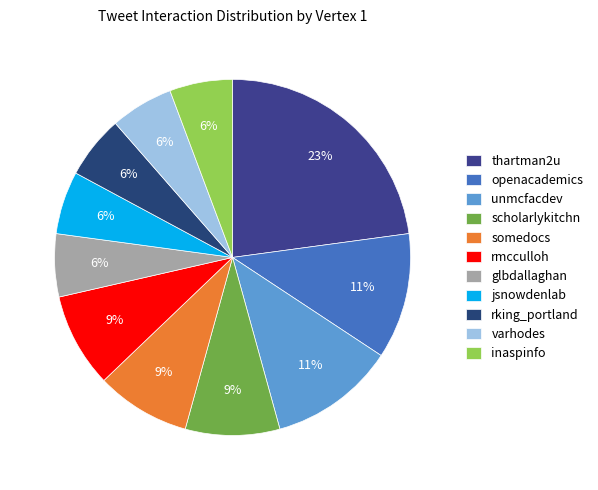

Is there a majority slice in this chart?

No